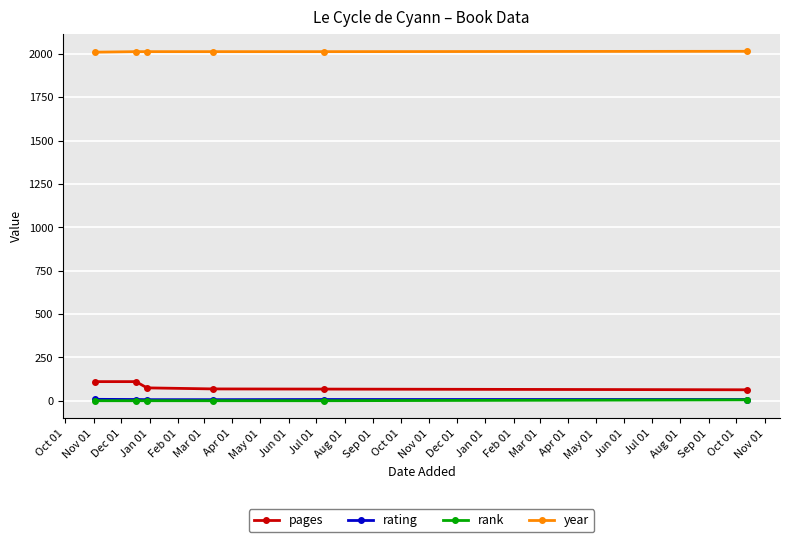

At how many categories does at least one series exceed 1783?

6